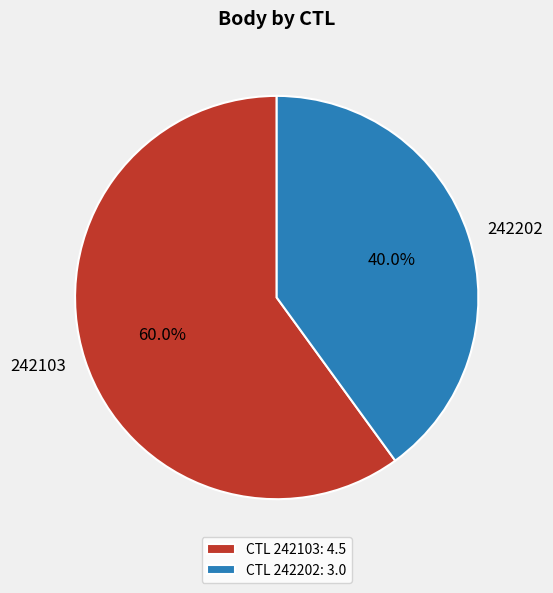

Which category has the smallest portion of the pie?

242202